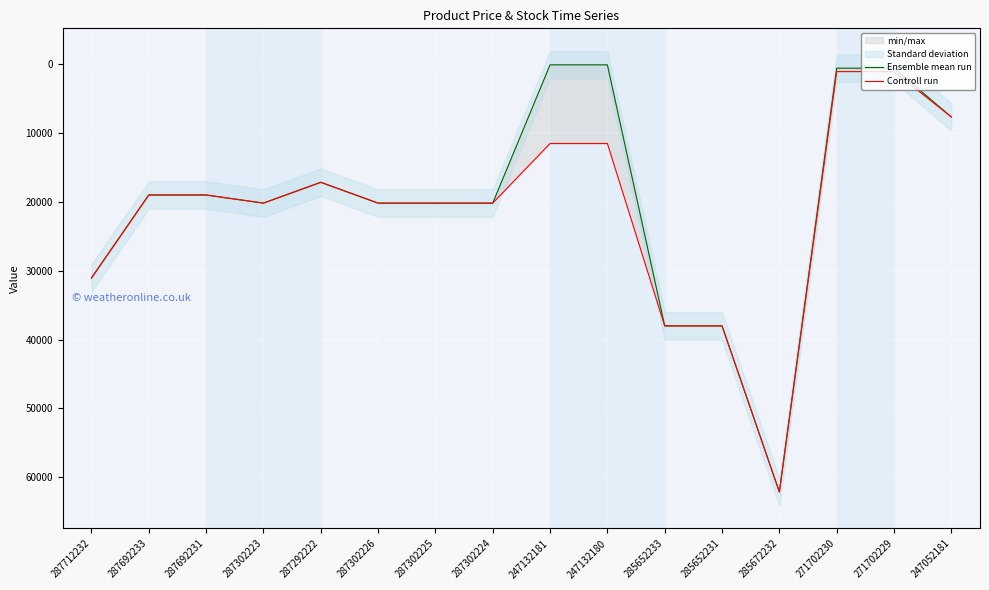

Count the number of data series in this chart.

2